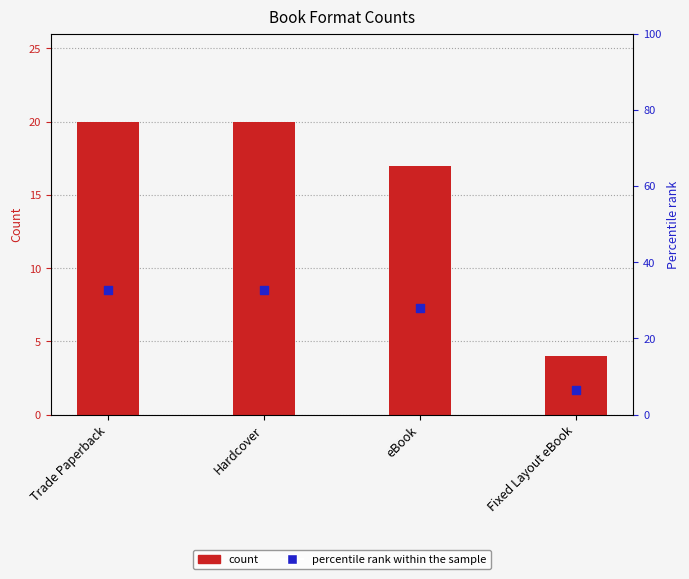

At which category is the sum across all series the highest?

Trade Paperback